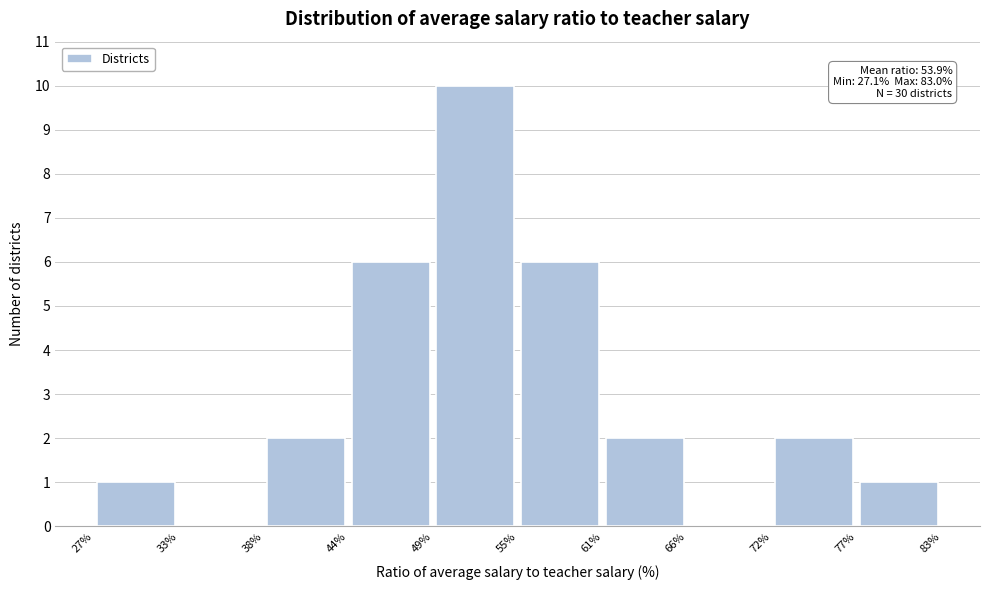

Over which range of the x-axis is the bar tallest?

49% to 55%